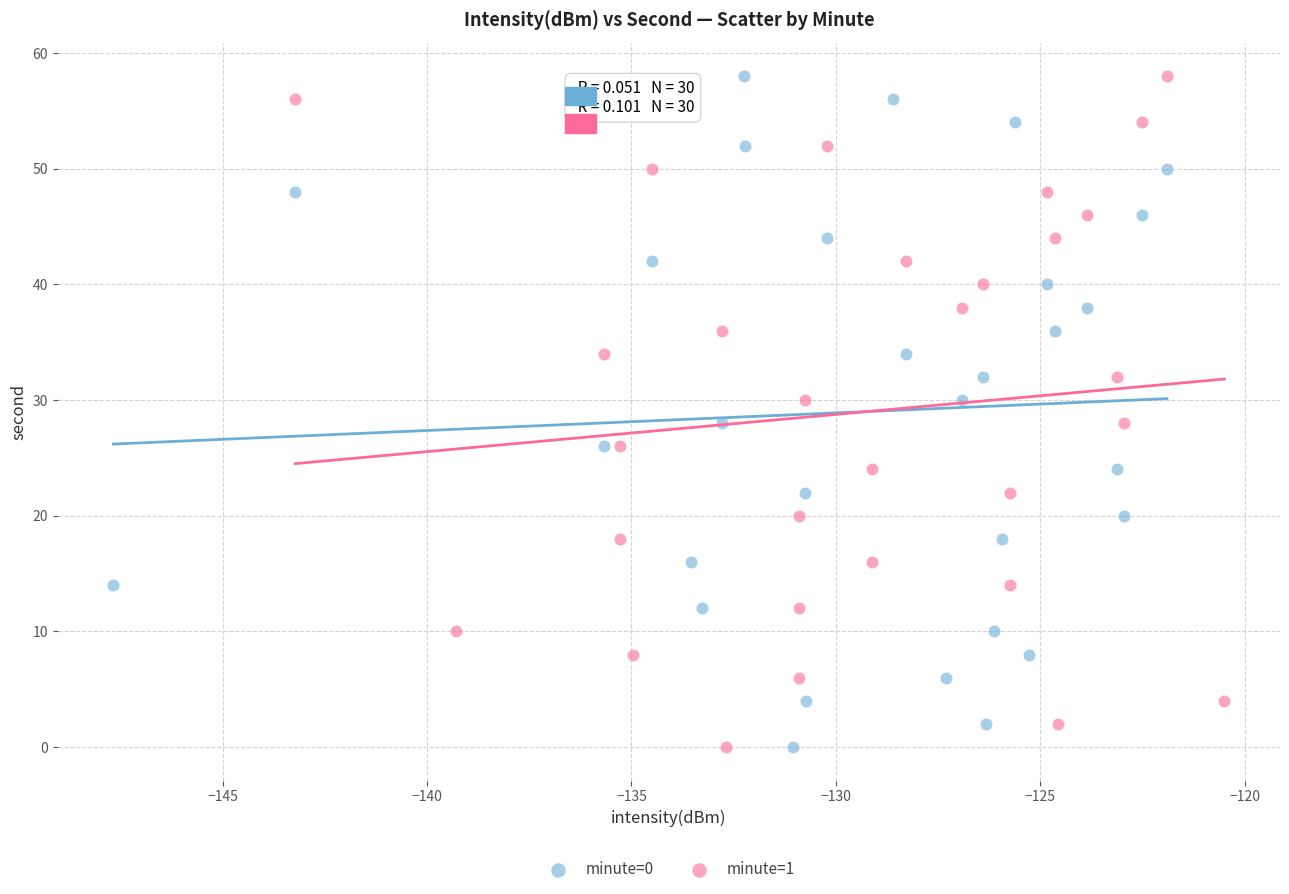

What are all the series names shown in the legend?

minute=0, minute=1